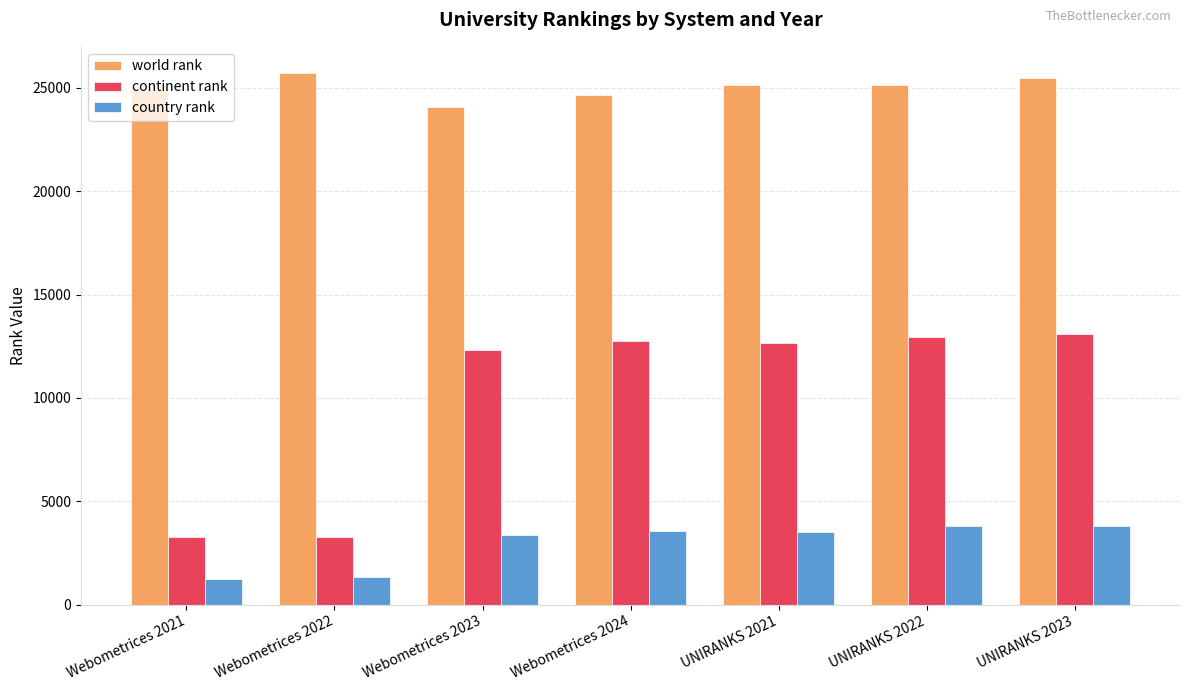

What is the total value across all series at UNIRANKS 2023?

42416